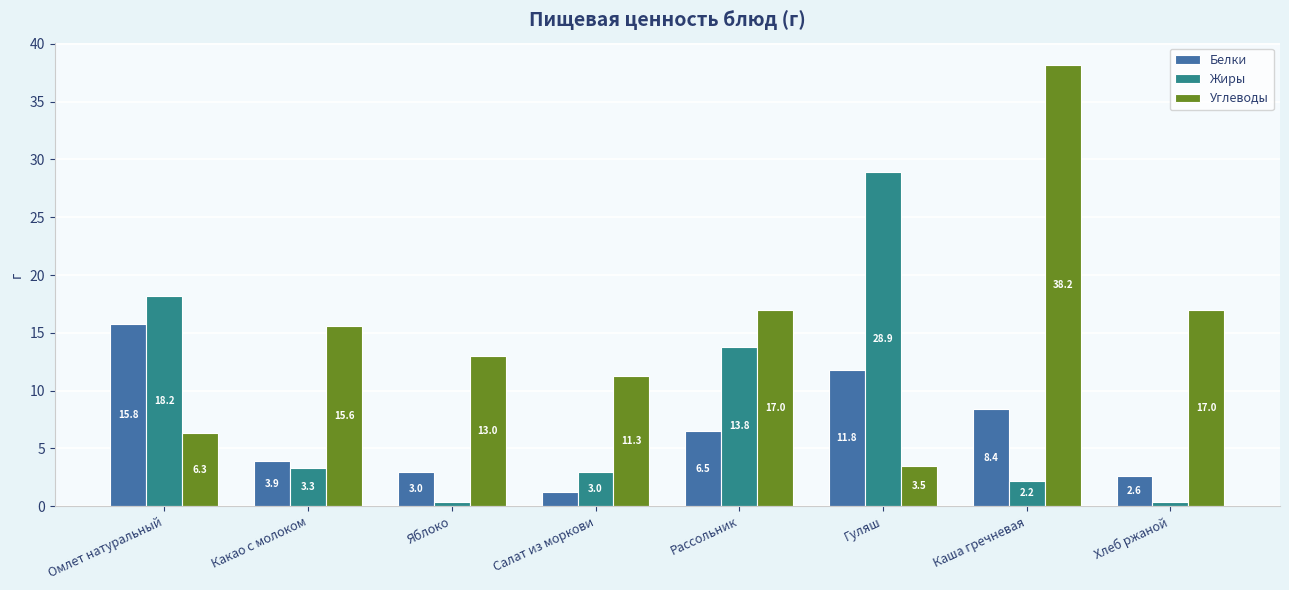

At which label is Белки closest to 8?

Каша гречневая